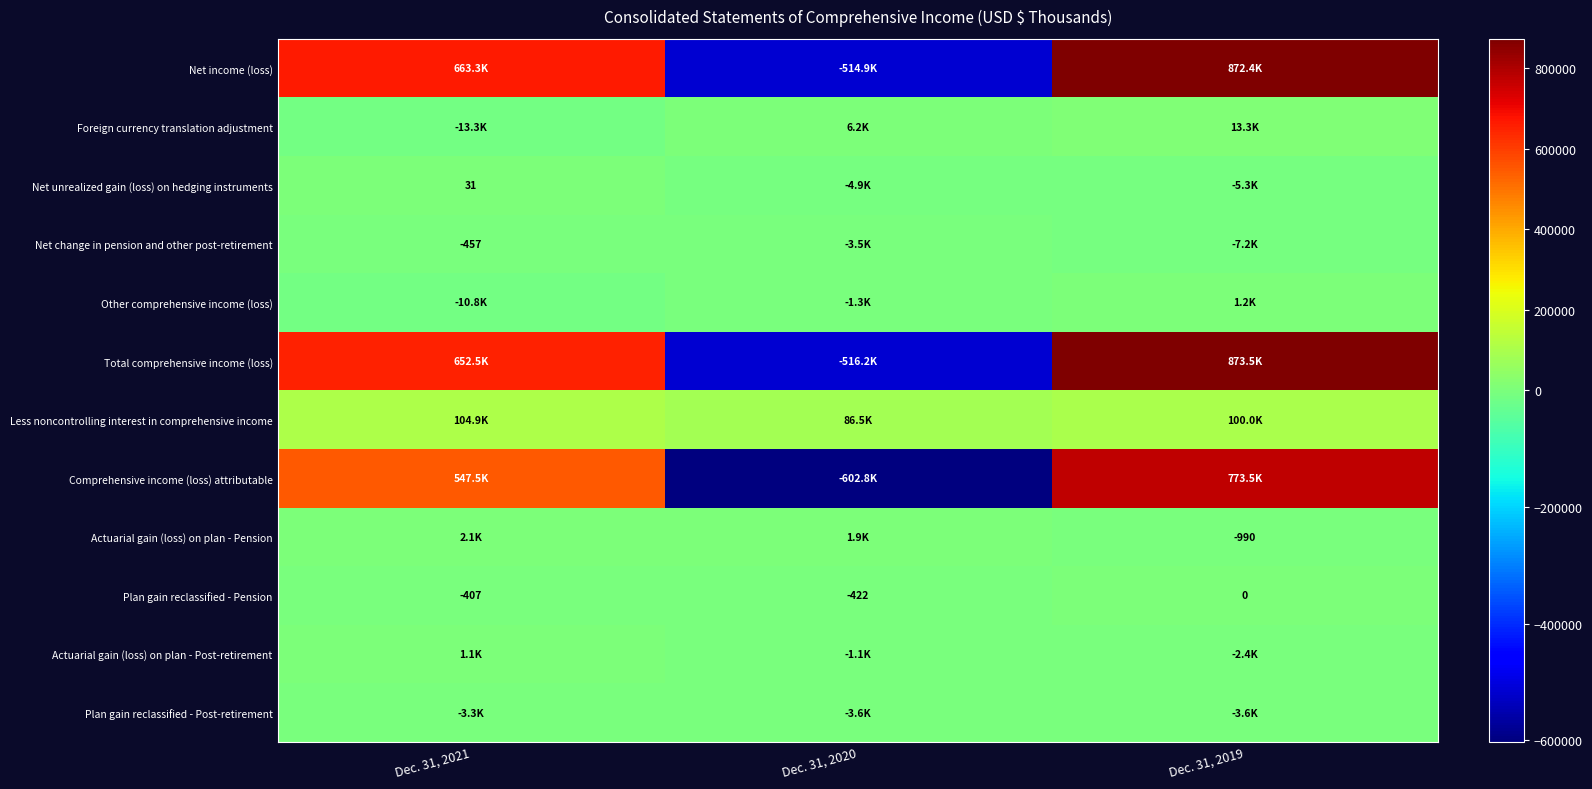

What is the average value of the Plan gain reclassified - Pension series?

-276